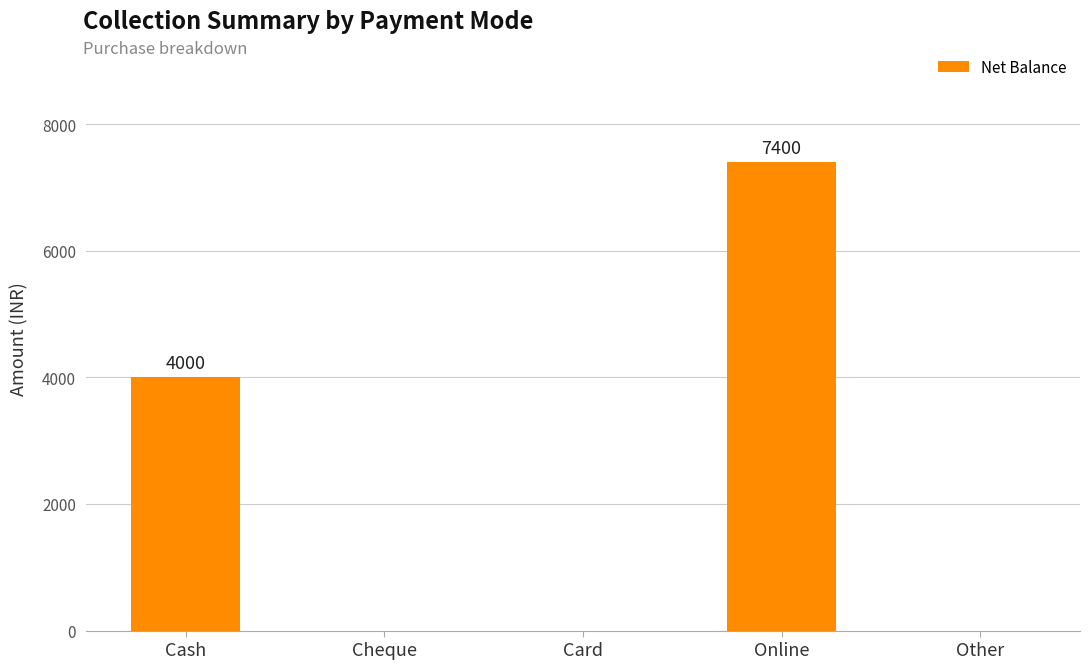

Which label corresponds to the largest value in the chart?

Online